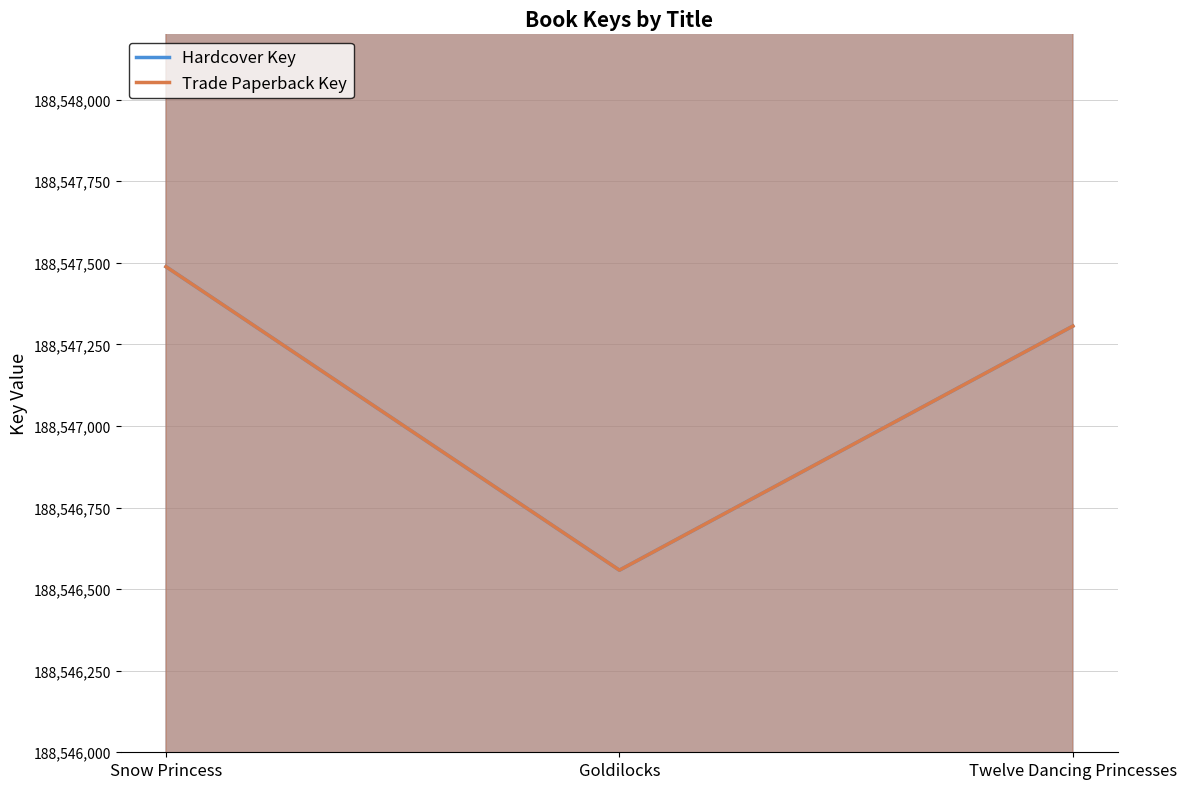

Between Snow Princess and Goldilocks, which is larger?

Snow Princess